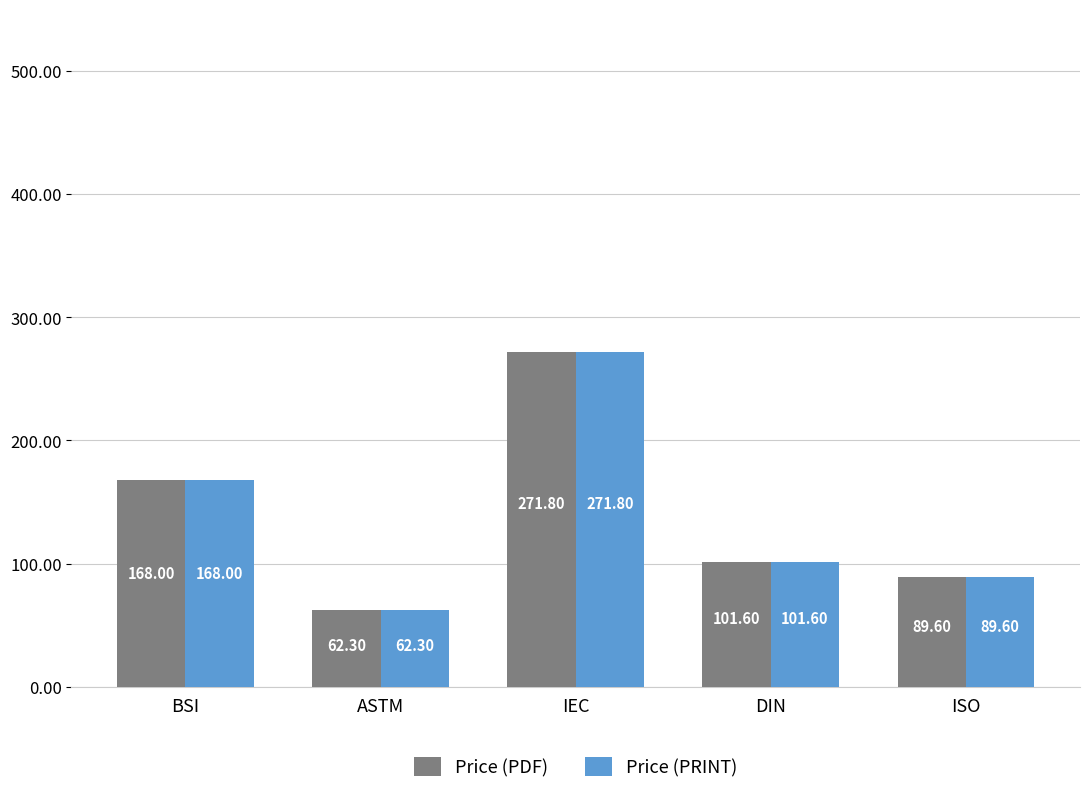

What value does the Price (PRINT) series have at BSI?

168.0